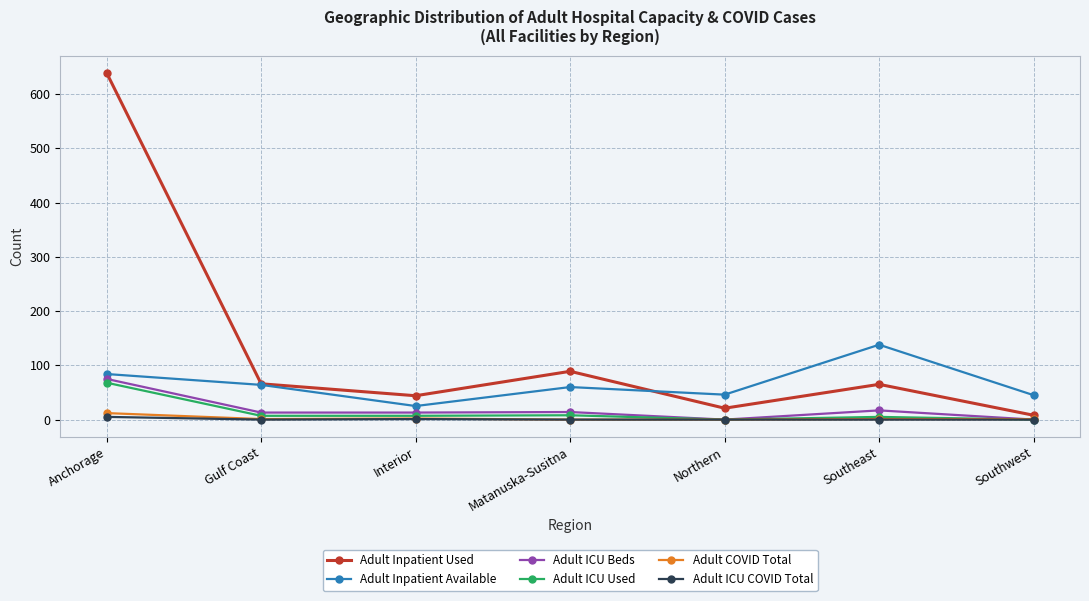

At which label does Adult ICU Used reach its peak?

Anchorage